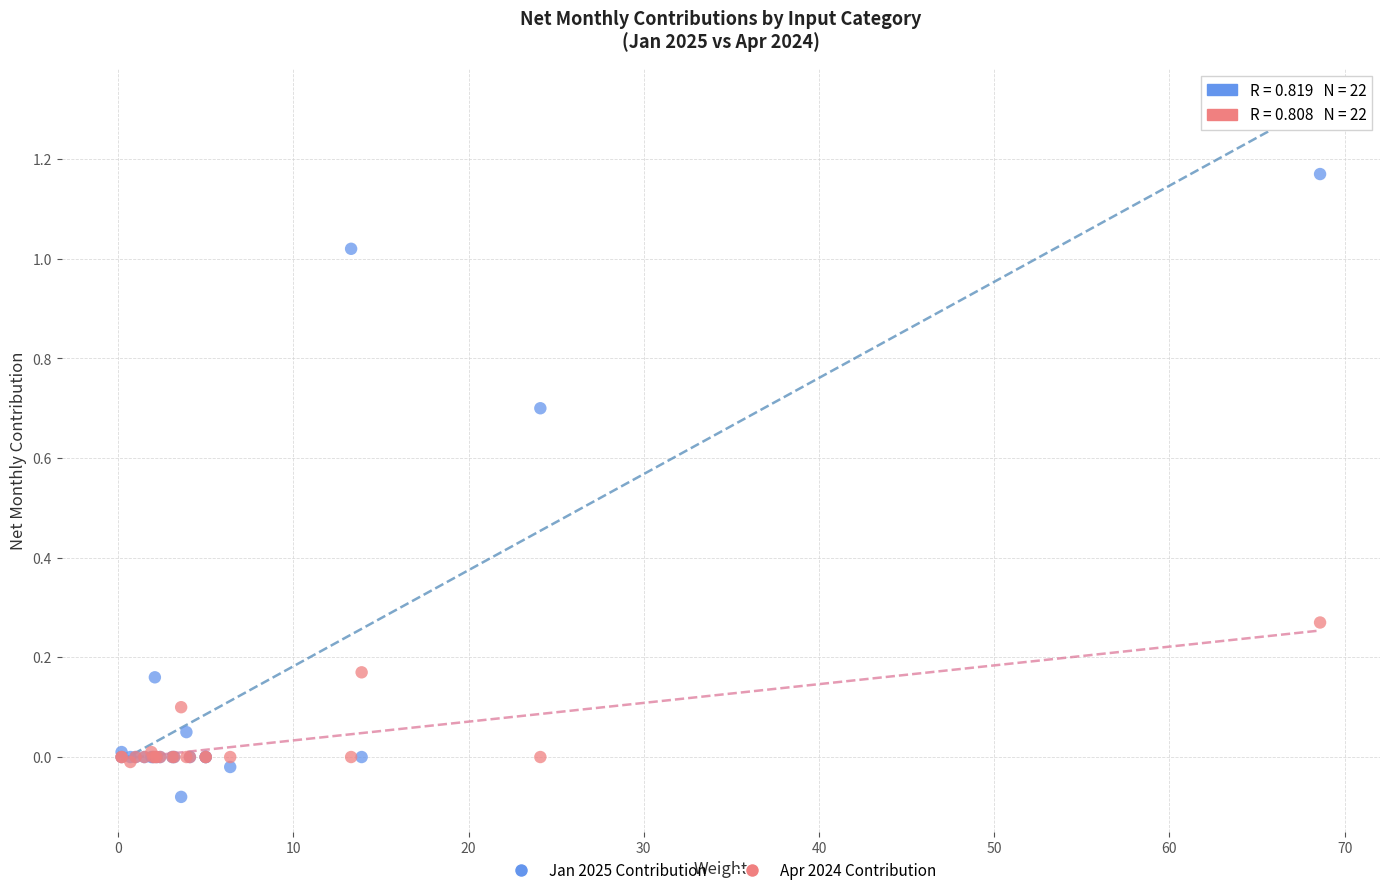

Which series contains the lowest Y value?

Jan 2025 Contribution